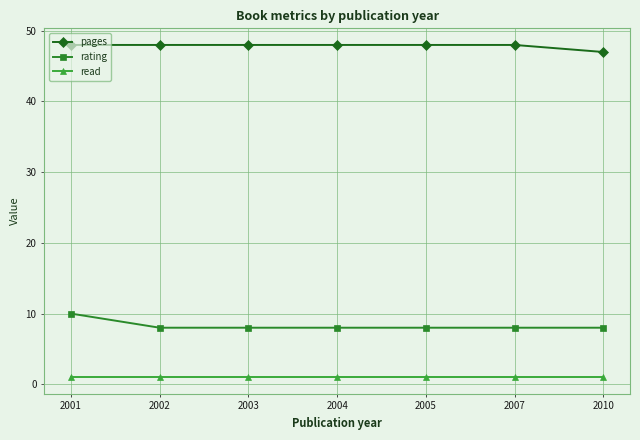

Does the chart display data point markers on the line(s)?

Yes